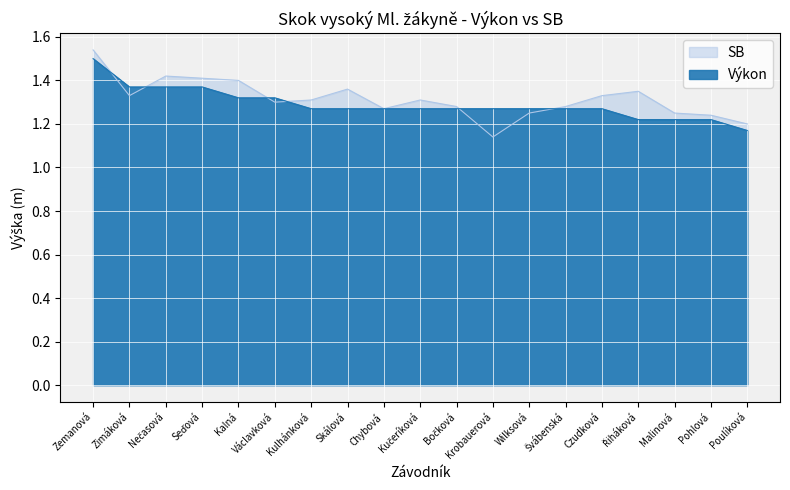

At how many categories does at least one series exceed 1?

19